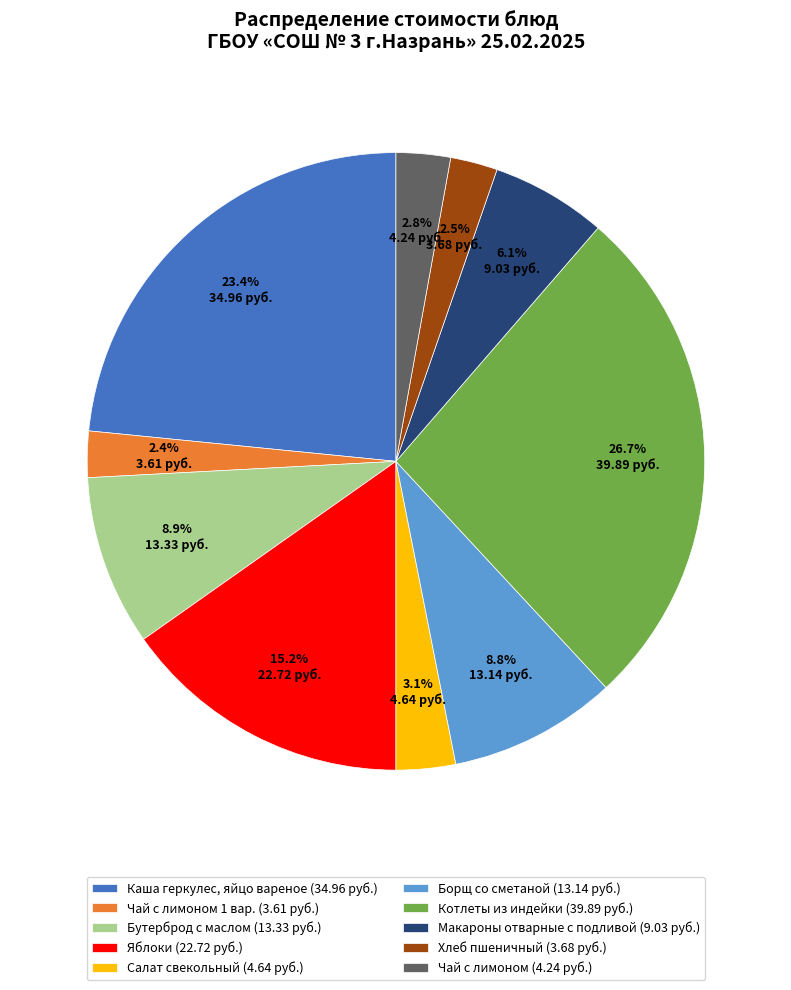

Combined, do Котлеты из индейки (39.89 руб.) and Салат свекольный (4.64 руб.) account for over 50%?

No